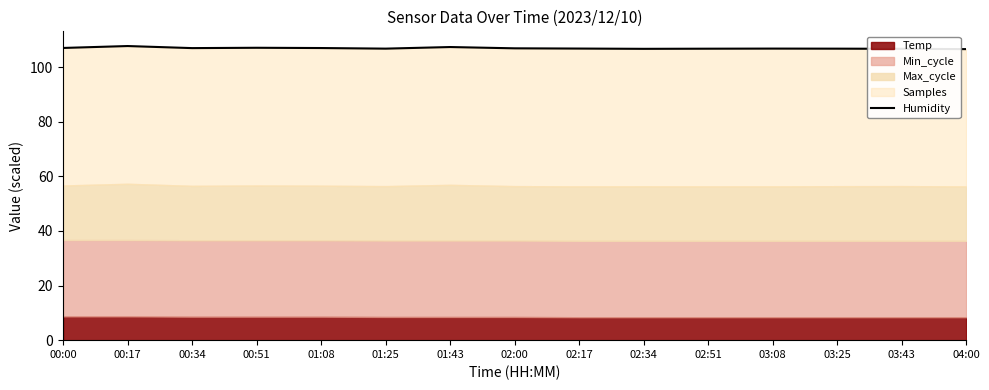

Reading left to right, list all the values displayed in this chart.

107.0	107.7	107.0	107.1	107.0	106.8	107.4	106.9	106.8	106.7	106.8	106.8	106.8	106.7	106.6